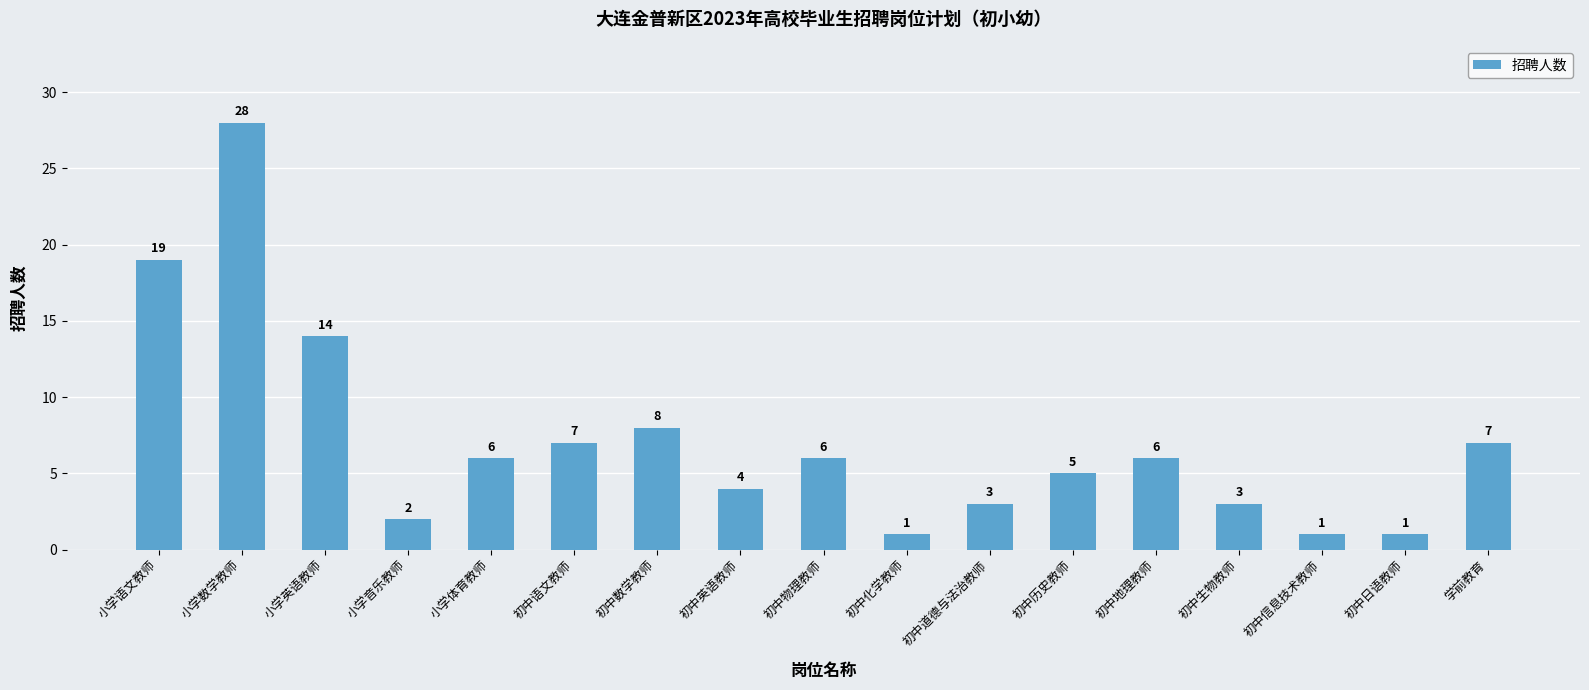

What is the value of the 8th bar from the left?

4